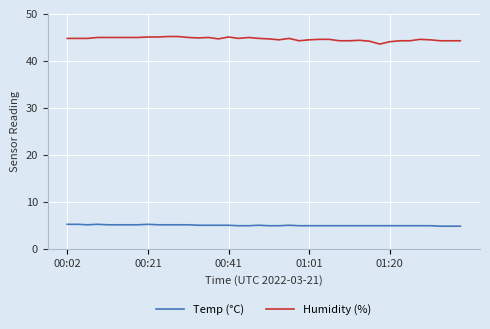

True or false: Temp (°C) and Humidity (%) cross at least once.

False